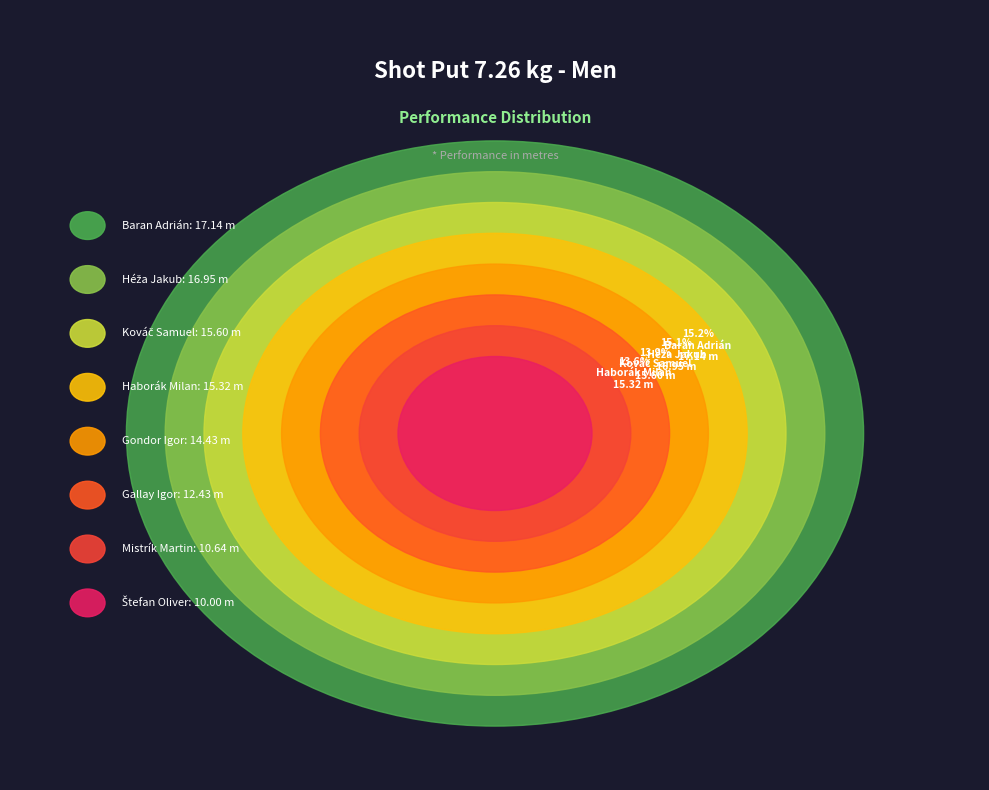

Which has a higher value, Kováč Samuel or Gondor Igor?

Kováč Samuel